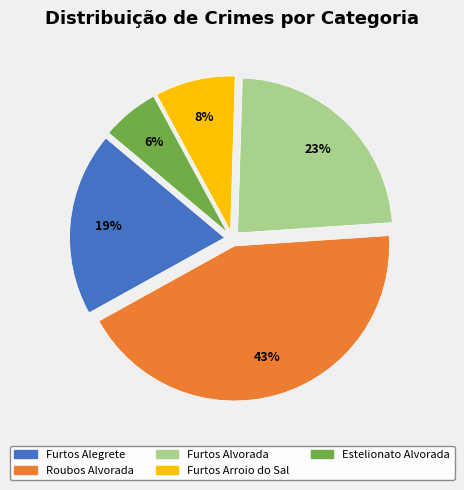

To the nearest percent, what is the difference between the largest and smallest slice percentages?

37%